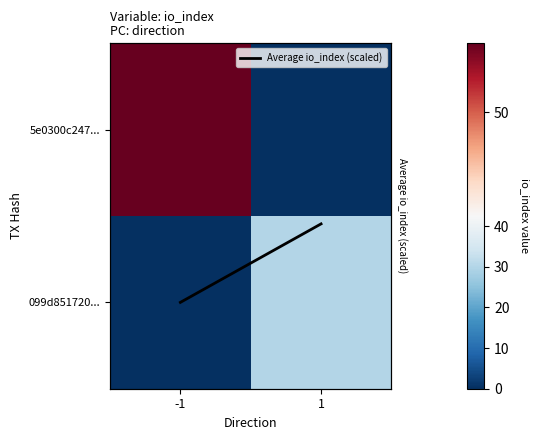

Which category has the lowest value in the 5e0300c247... series?

1